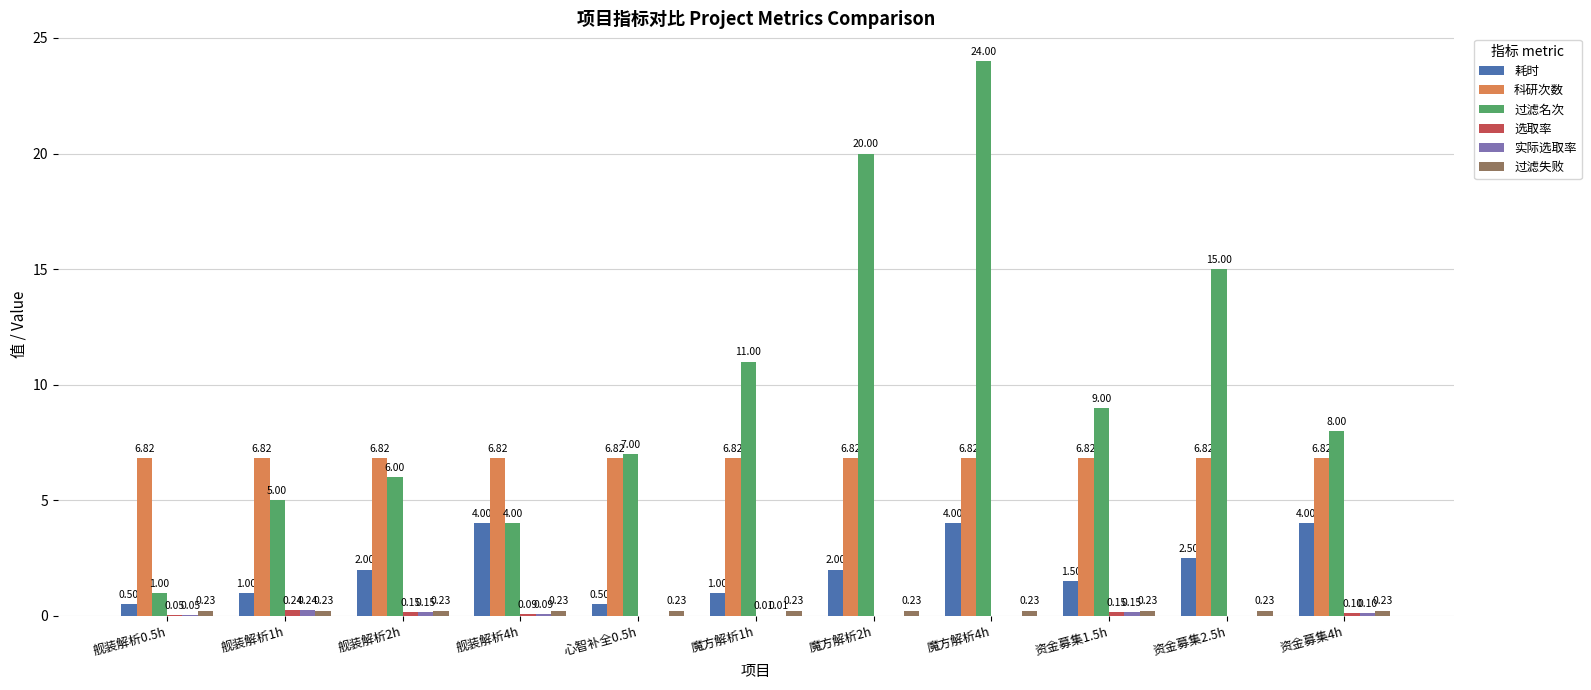

At which category is the sum across all series the highest?

魔方解析4h